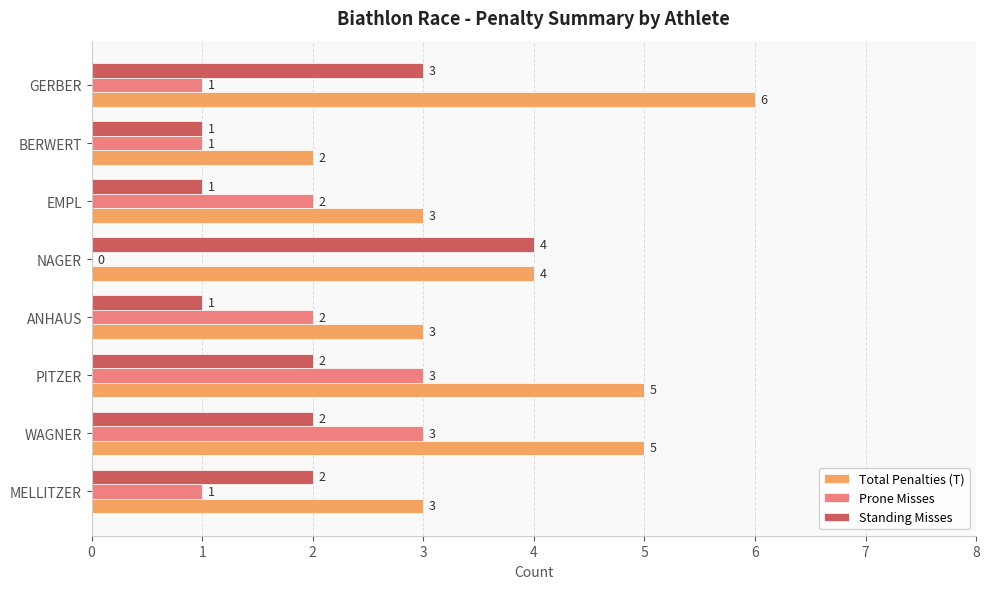

What is the sum of all Standing Misses values?

16